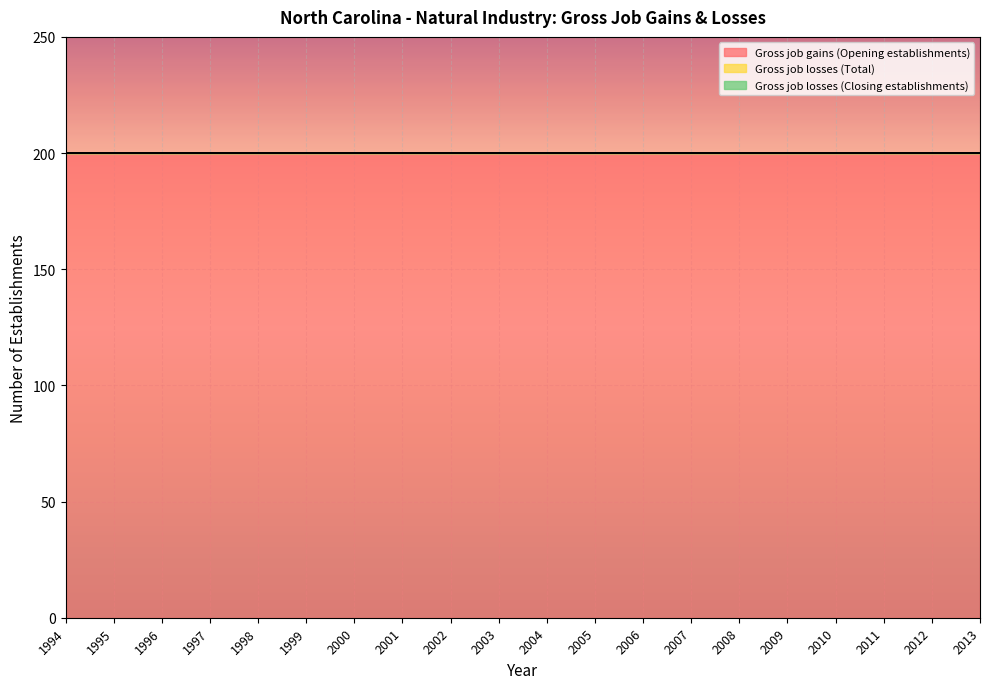

Rank the series at 2008 from highest to lowest value.

Gross job gains (Opening establishments), Gross job losses (Total), Gross job losses (Closing establishments)